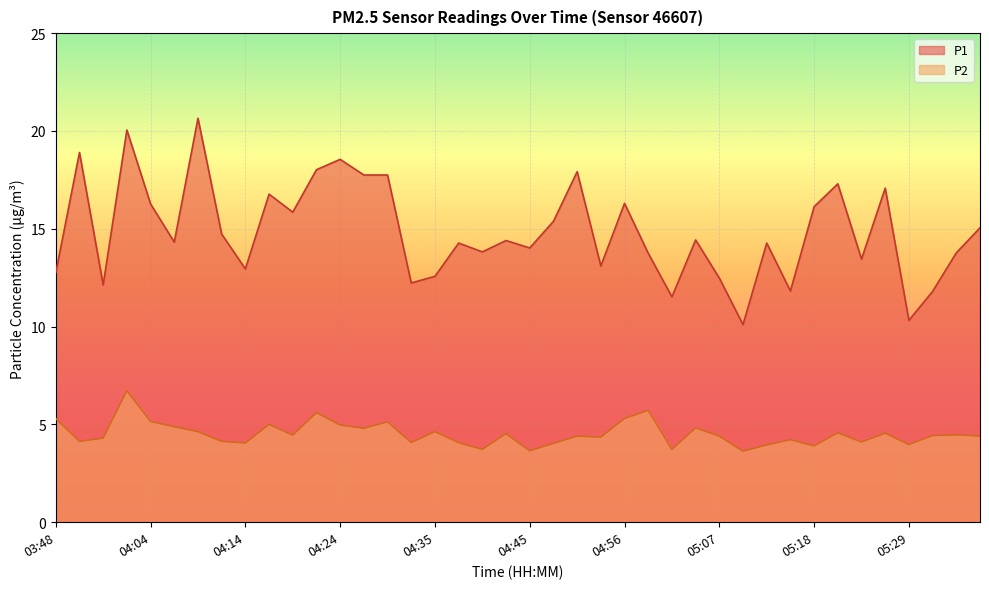

Is it true that P2 equals 4.5 at 04:42?

True